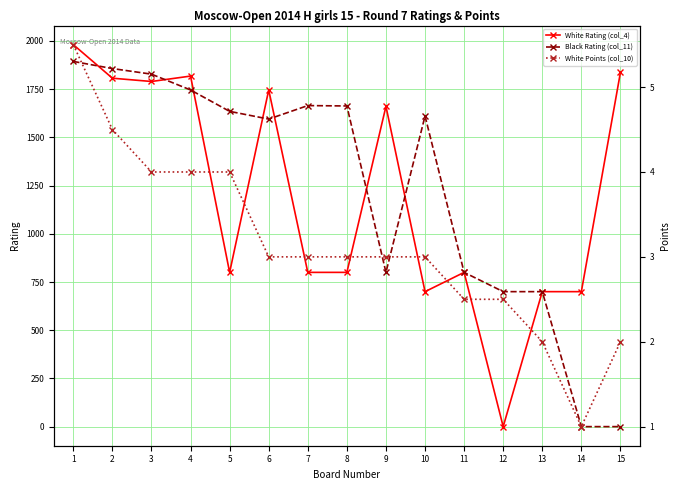

True or false: Black Rating (col_11) and White Points (col_10) cross at least once.

True